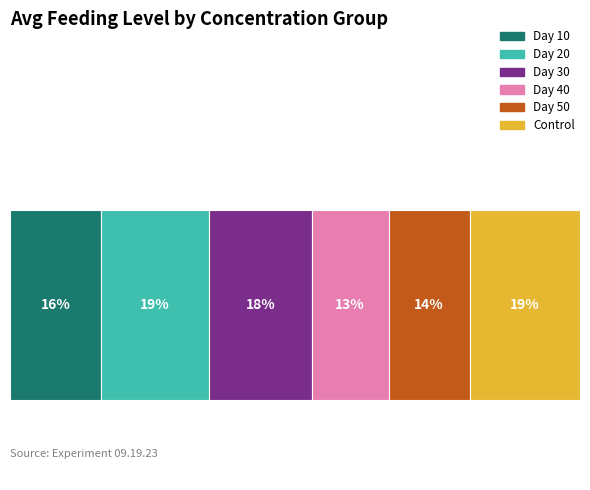

Is it true that 20 equals 95 at R1?

False